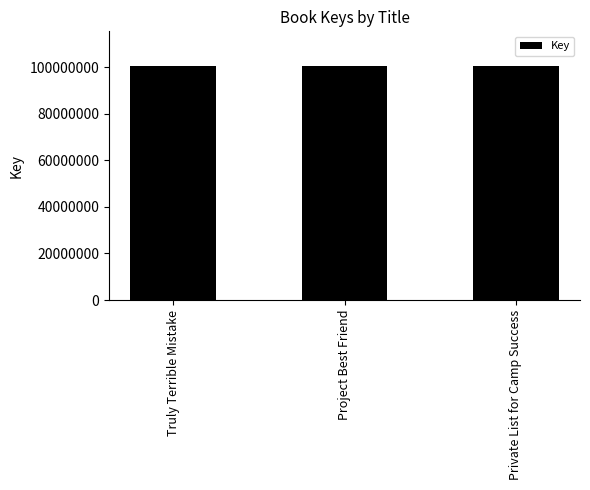

What is the average value?

100373319